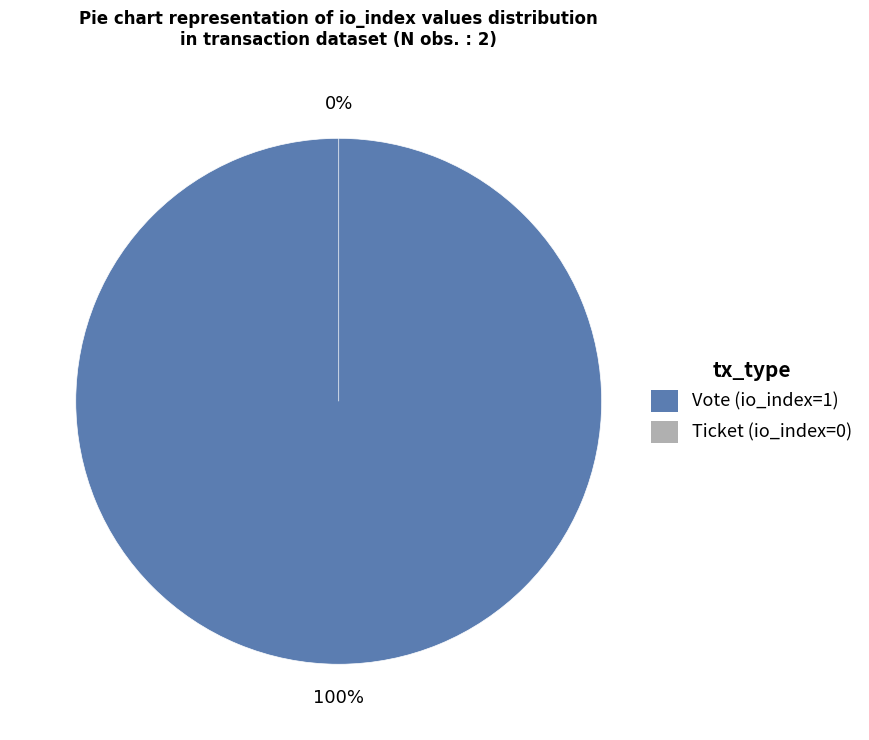

True or false: Ticket accounts for 1% of the total.

False